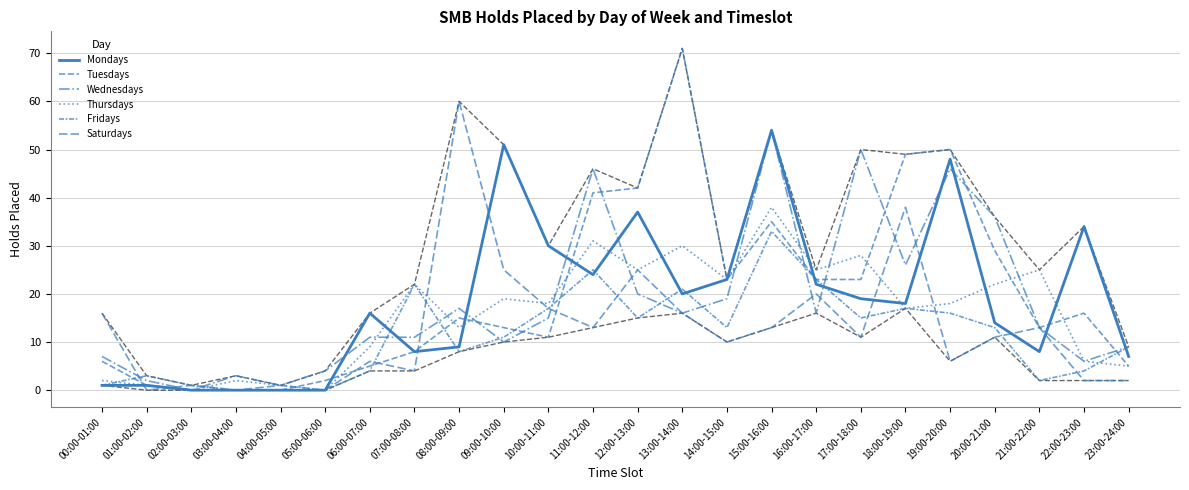

What is the difference between the maximum and second lowest values in the Fridays series?

33